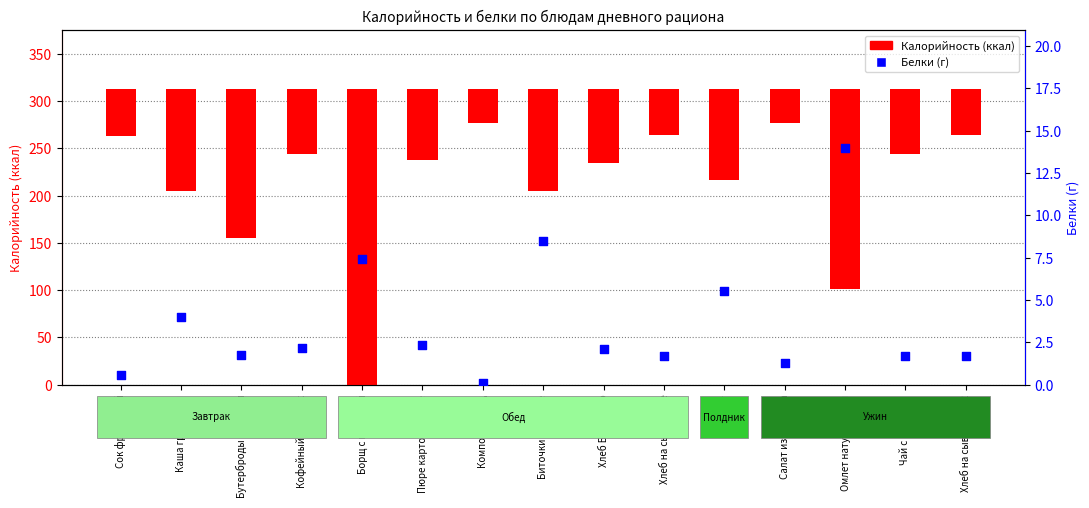

What is the change in value from Борщ с капустой to Чай с молоком?

-5.7